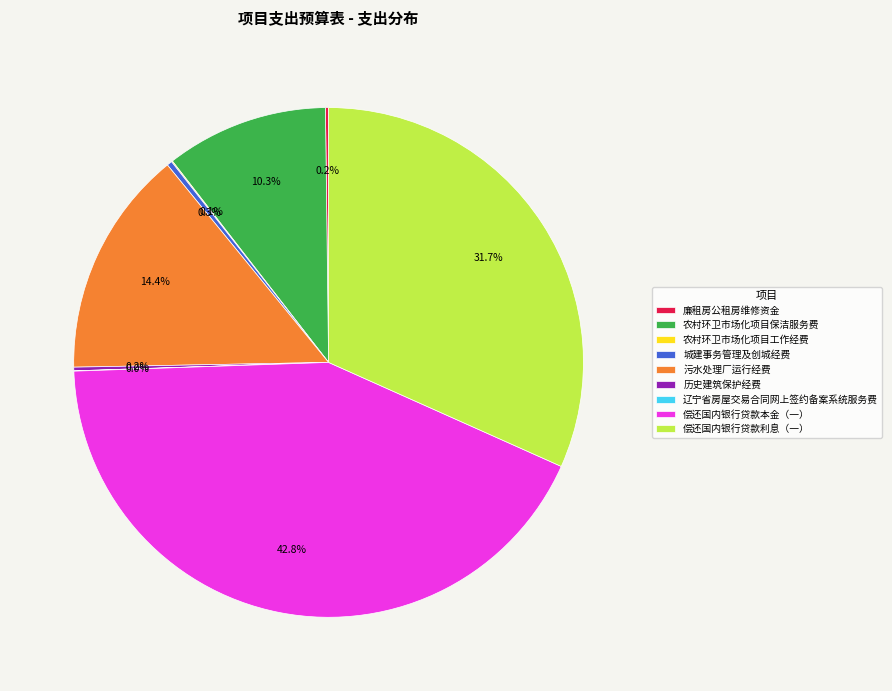

Does any single category account for the majority?

No